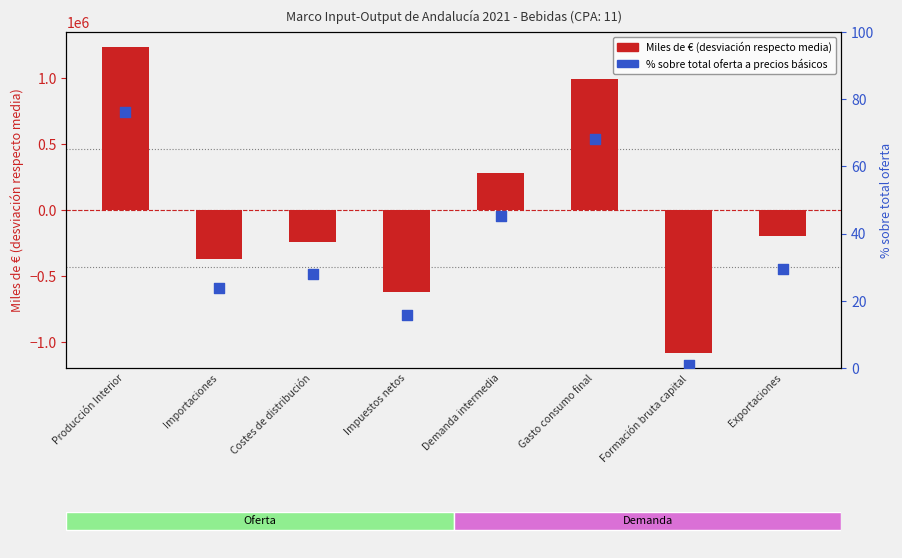

Which series has the widest spread of Y values?

Miles de € (centered)